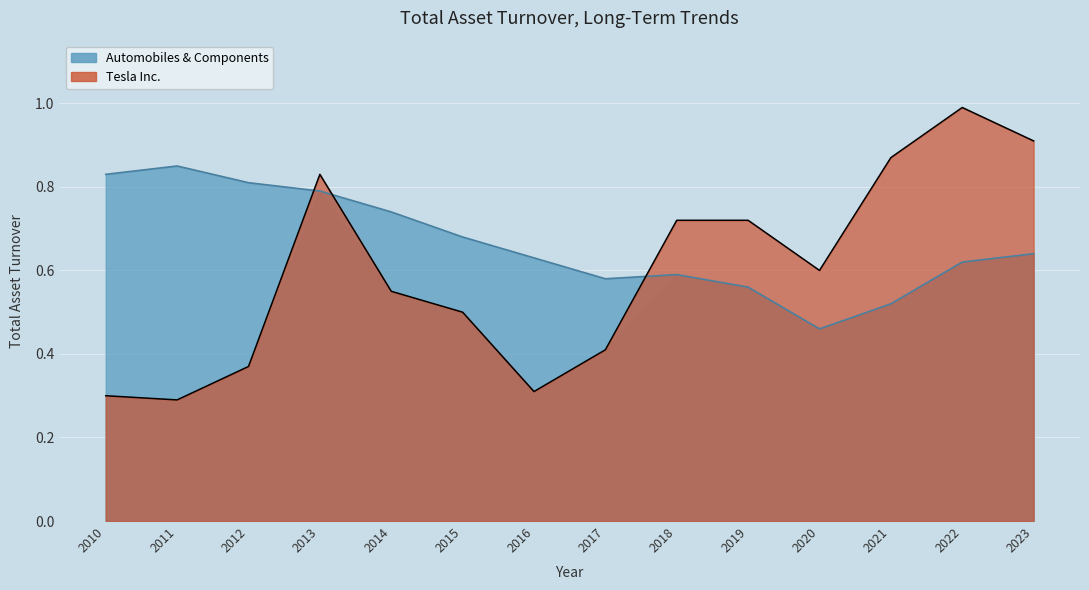

Which series ends up on top after the final intersection of Tesla Inc. and Automobiles & Components?

Tesla Inc.